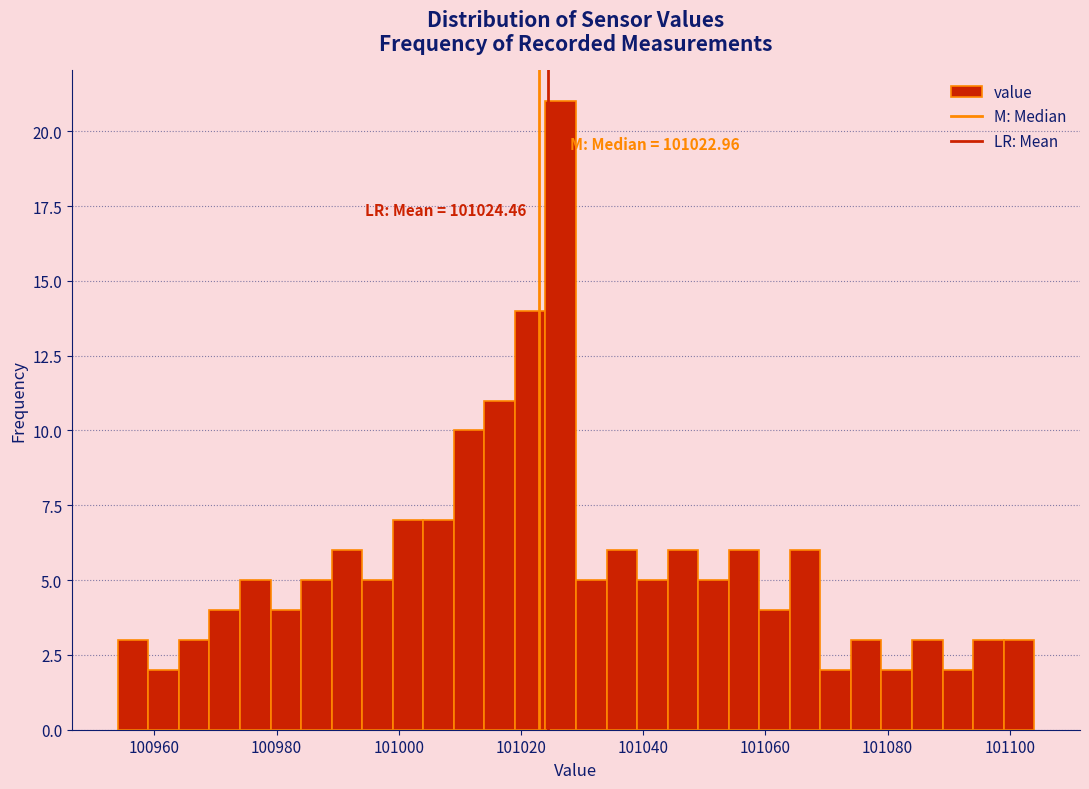

Read against the x-axis, roughly where is the centre of the tallest bar?

101026